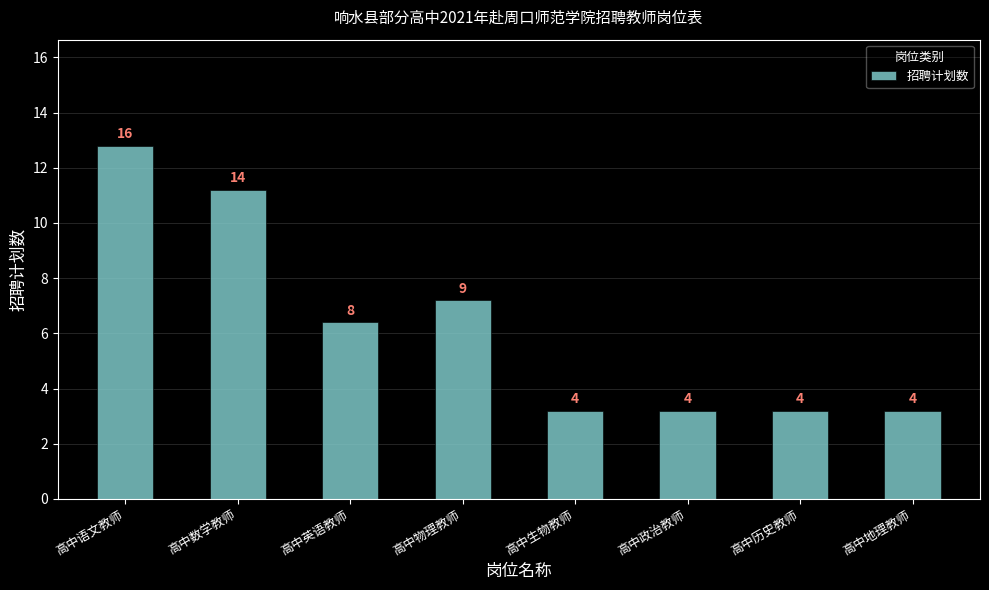

How many data points are less than 8?

4